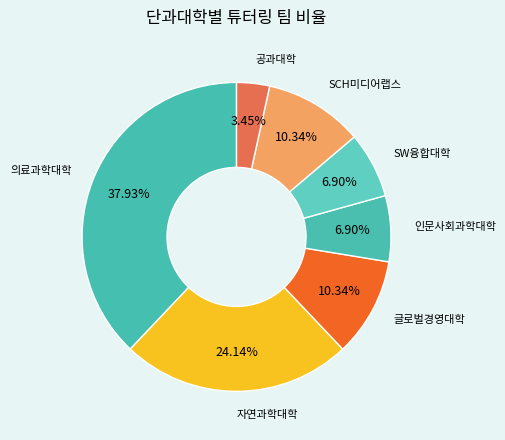

How many segments does this pie chart have?

7